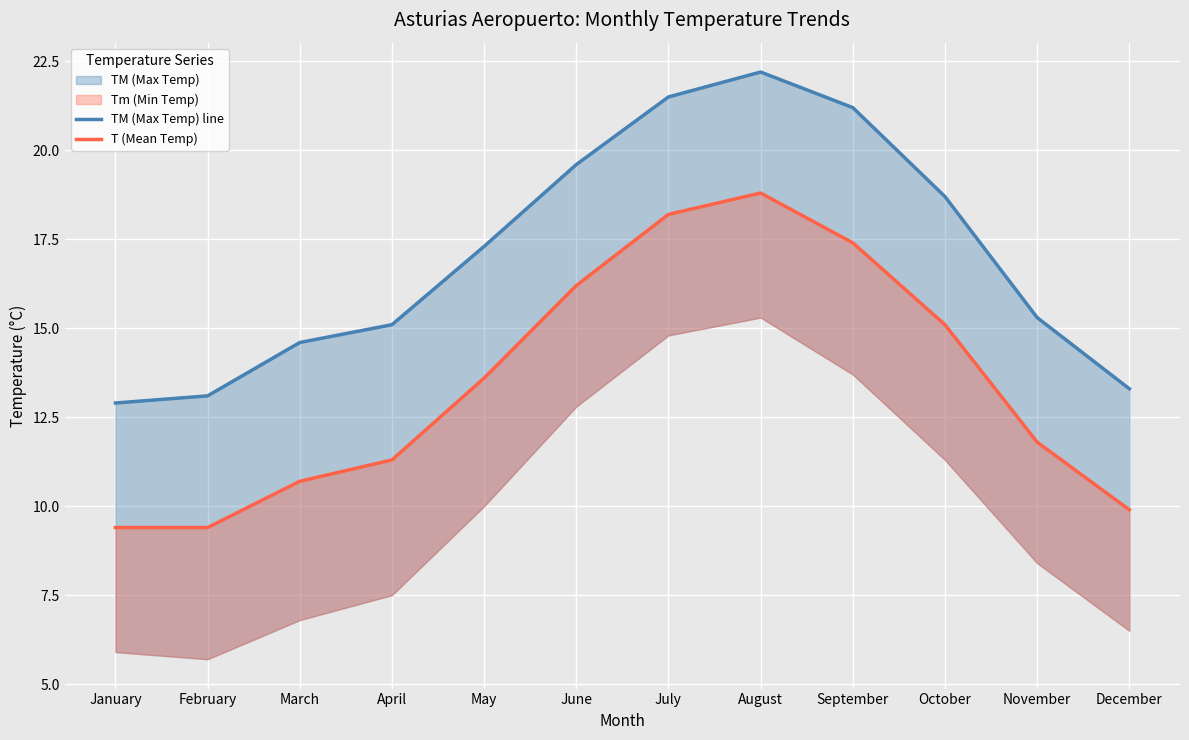

What is the value of the TM (Max Temp) line point at the 10th from the left?

18.7